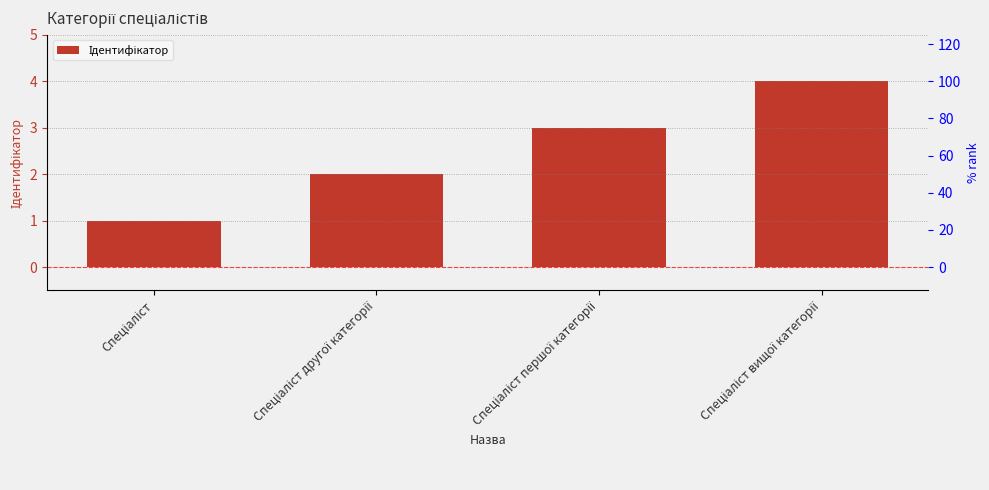

How many data points are less than 3?

2